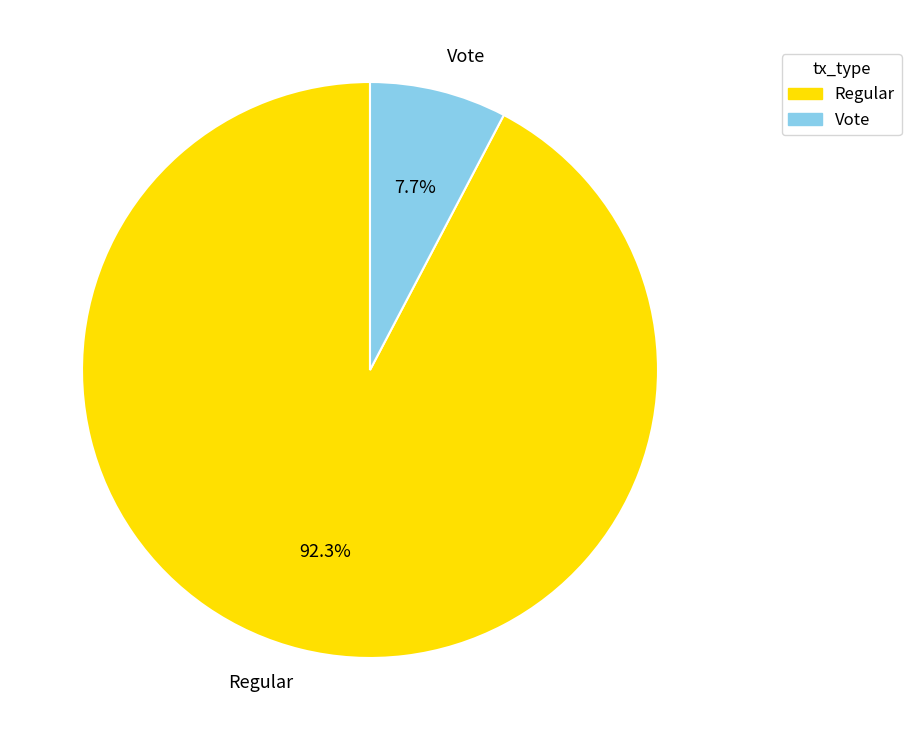

Count the number of slices in the pie.

2